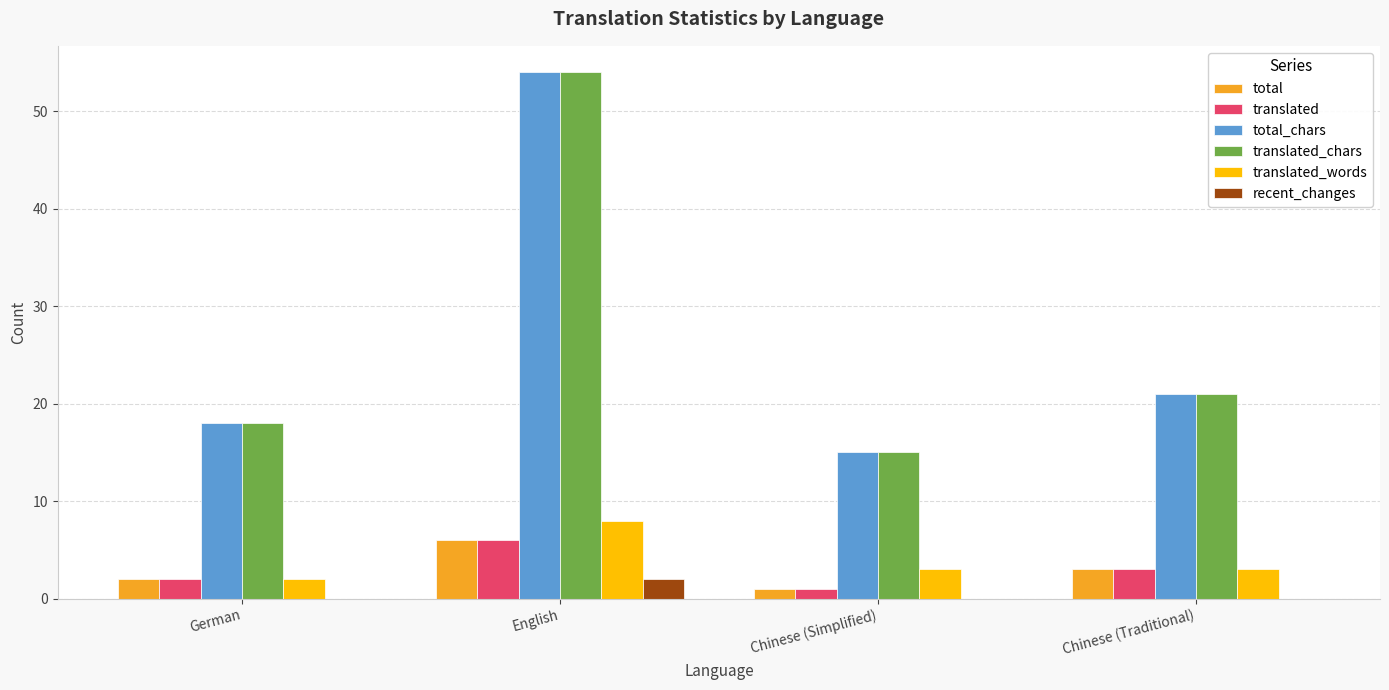

Are the bars horizontal?

No